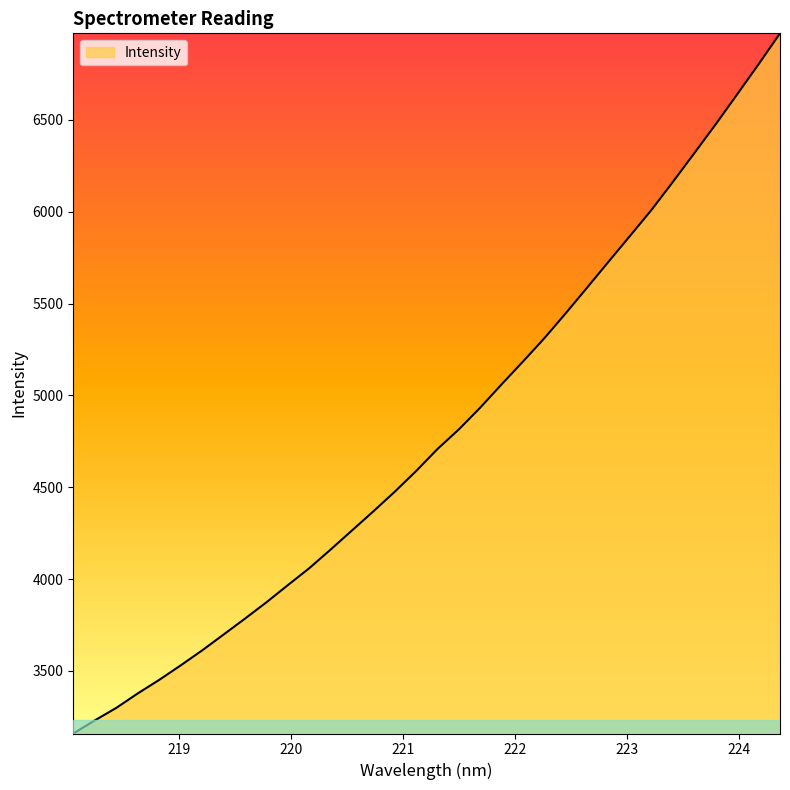

What is the greatest value displayed?

6971.5